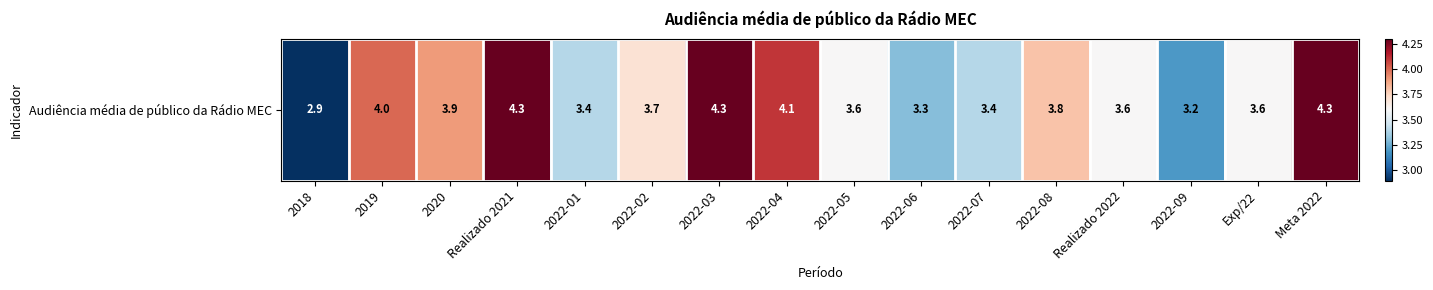

Rank the categories by value from highest to lowest.

Realizado 2021, 2022-03, Meta 2022, 2022-04, 2019, 2020, 2022-08, 2022-02, 2022-05, Realizado 2022, Exp/22, 2022-01, 2022-07, 2022-06, 2022-09, 2018